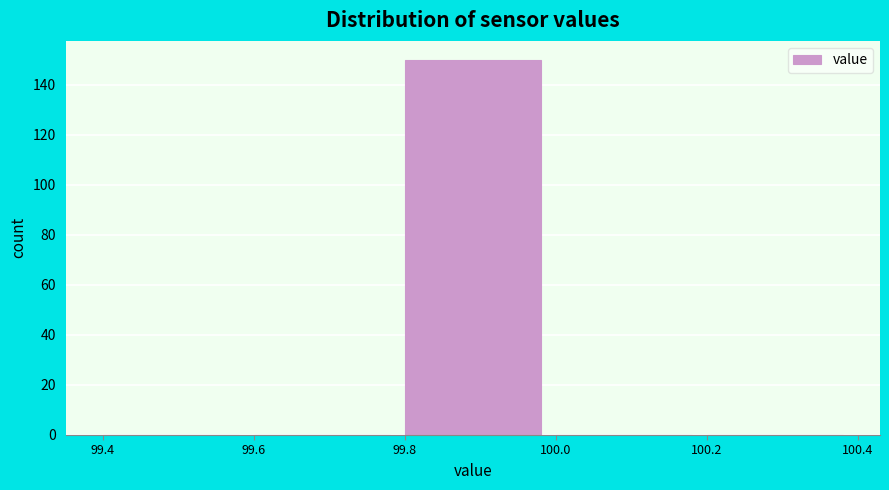

Over which range of the x-axis is the bar tallest?

99.8 to 100.0